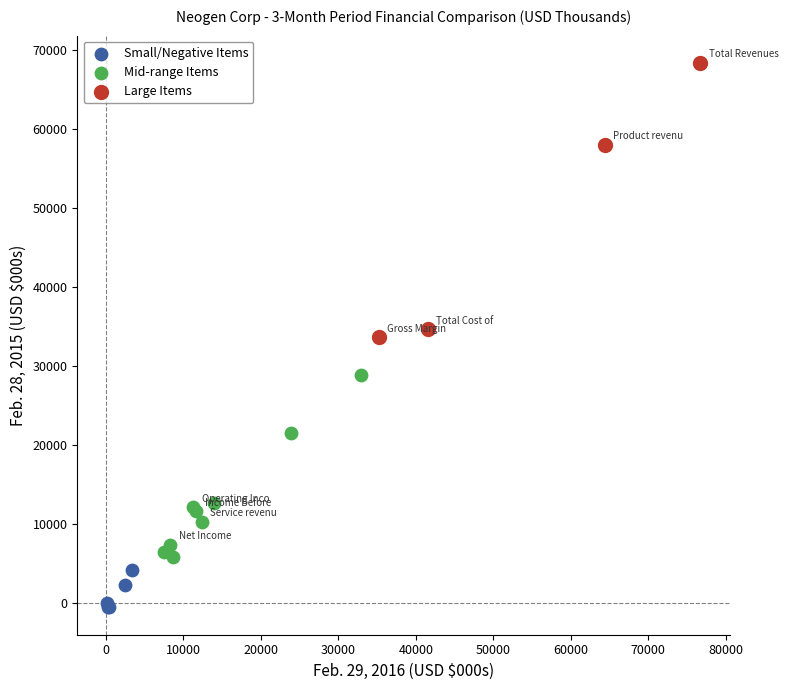

Which series has the widest spread of Y values?

Large Items